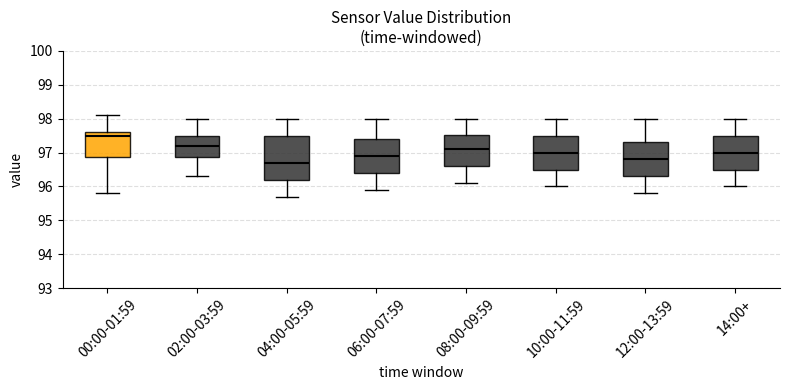

Which box's median line is the highest?

00:00-01:59